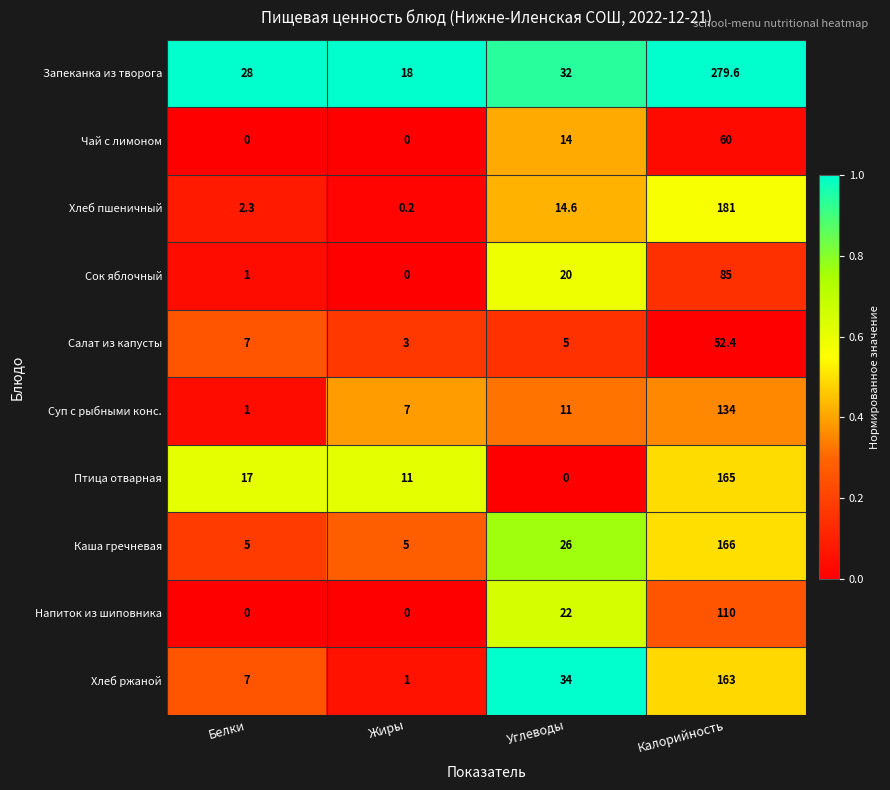

What is the highest value of the Напиток из шиповника series?

110.0